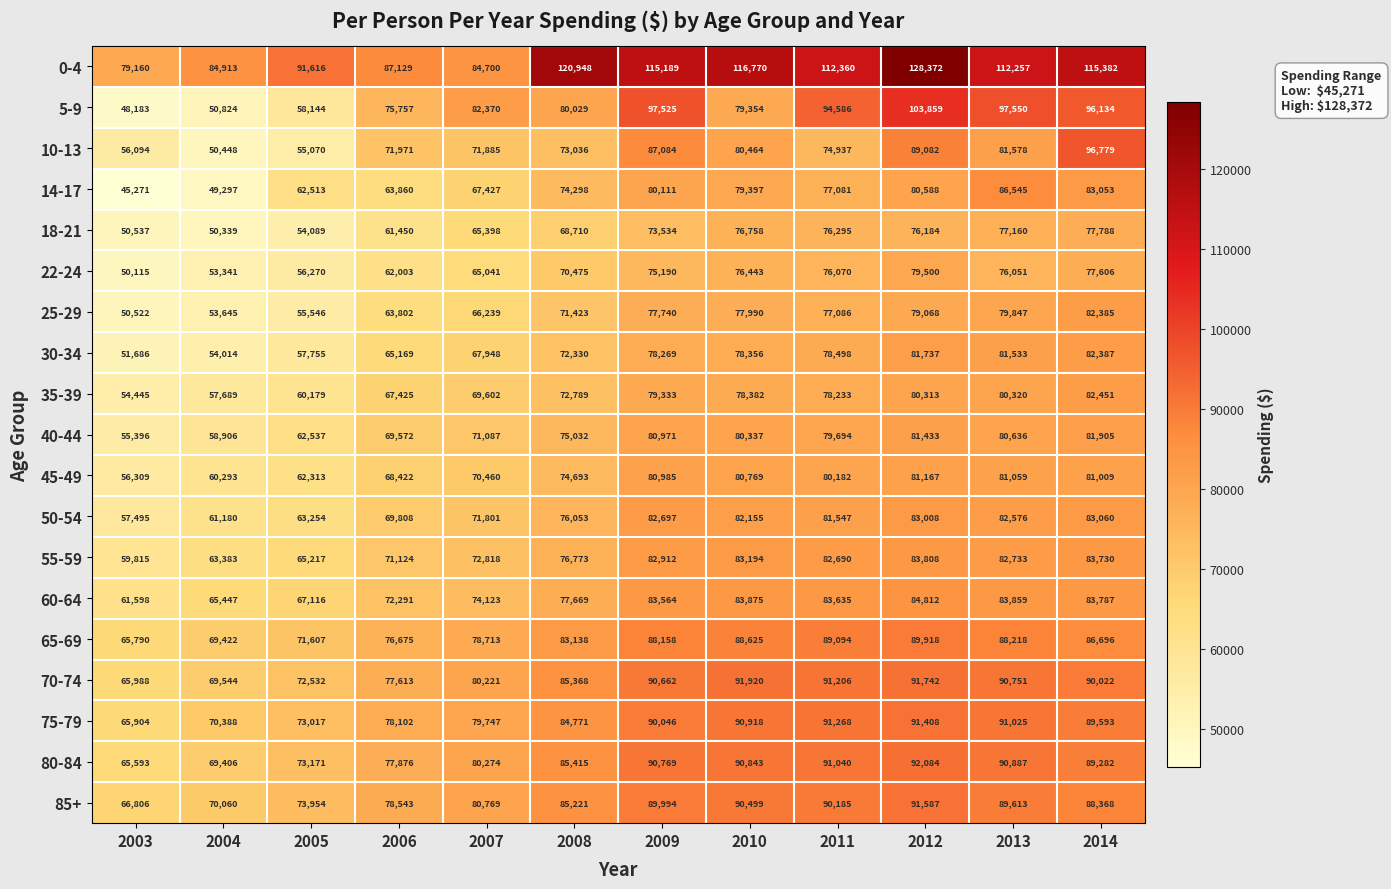

Which series has the largest total across all categories?

0-4